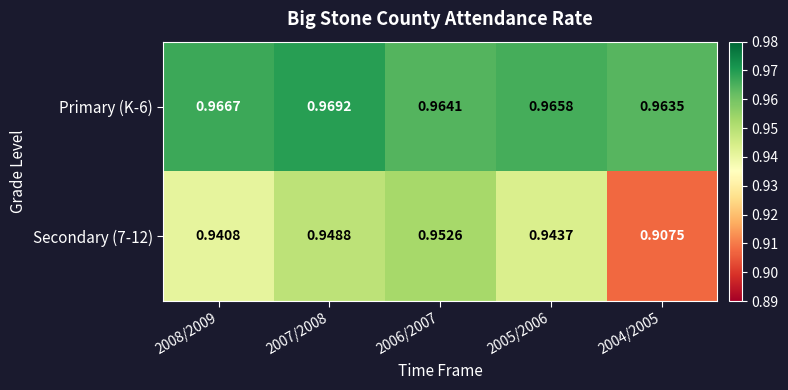

Is the value of Secondary (7-12) at 2007/2008 greater than the value of Primary (K-6) at 2004/2005?

No